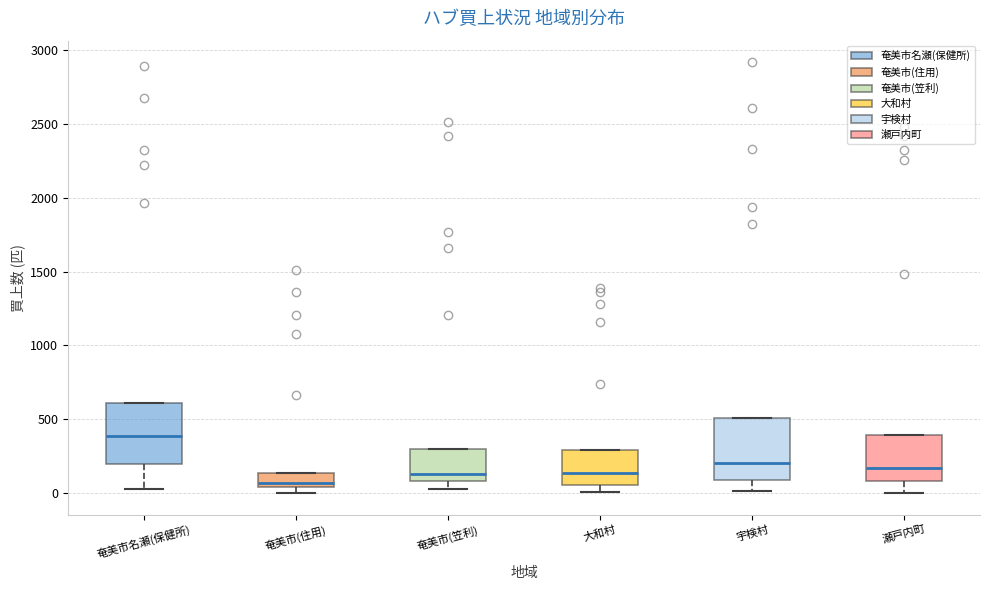

Reading left to right, read every box against the y-axis: the position of its median line, the range the box covers, and the ends of its whiskers. The values are not printed on the chart, so give them approximately, as read against the axis.

奄美市名瀬(保健所): median 400, box 200 to 600, whiskers 50 to 600
奄美市(住用): median 50 (just above the box's lower edge), box 50 to 150, whiskers 0 to 150
奄美市(笠利): median 150, box 100 to 300, whiskers 50 to 300
大和村: median 150, box 50 to 300, whiskers 0 to 300
宇検村: median 200, box 100 to 500, whiskers 0 to 500
瀬戸内町: median 150, box 100 to 400, whiskers 0 to 400